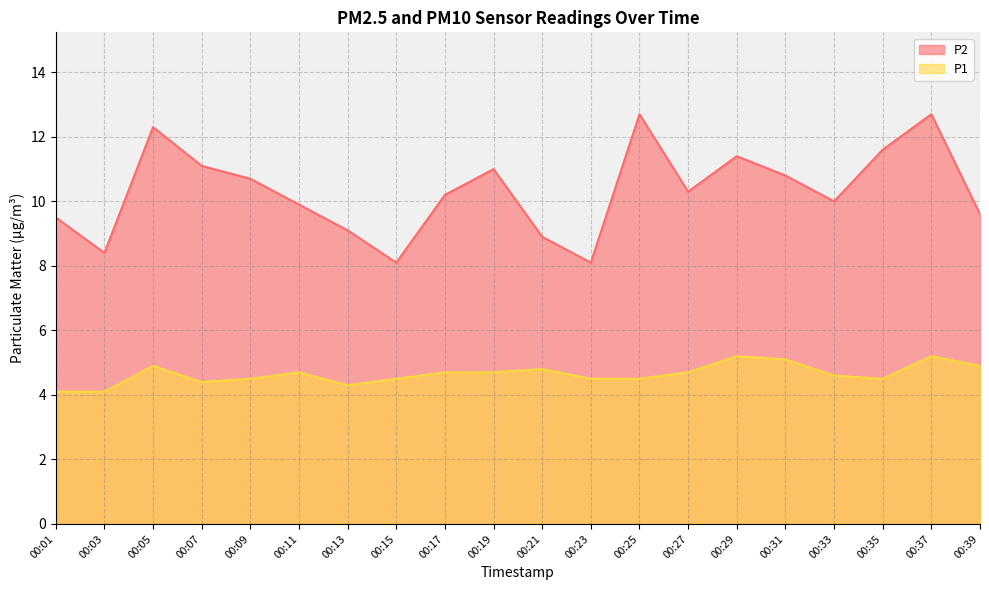

True or false: P2 and P1 intersect in this chart.

False